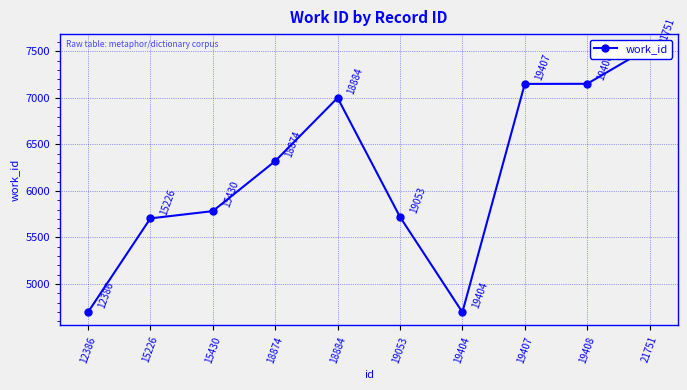

Rank the categories by value from lowest to highest.

12386, 19404, 15226, 19053, 15430, 18874, 18884, 19407, 19408, 21751